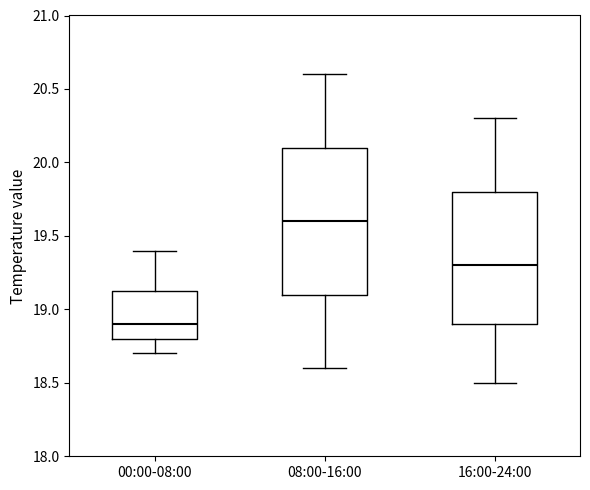

Where is the upper edge of the box for 08:00-16:00 on the y-axis? The values are not printed on the chart, so give them approximately, as read against the axis.

20.10